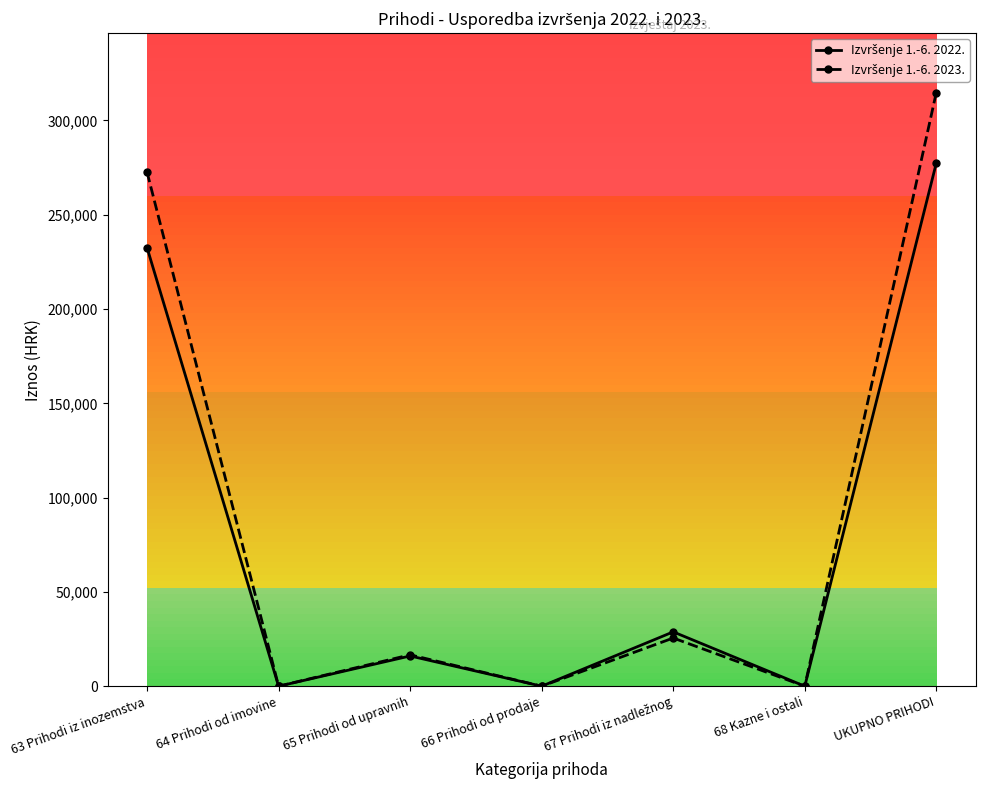

What is the label of the 1st point from the right?

UKUPNO PRIHODI